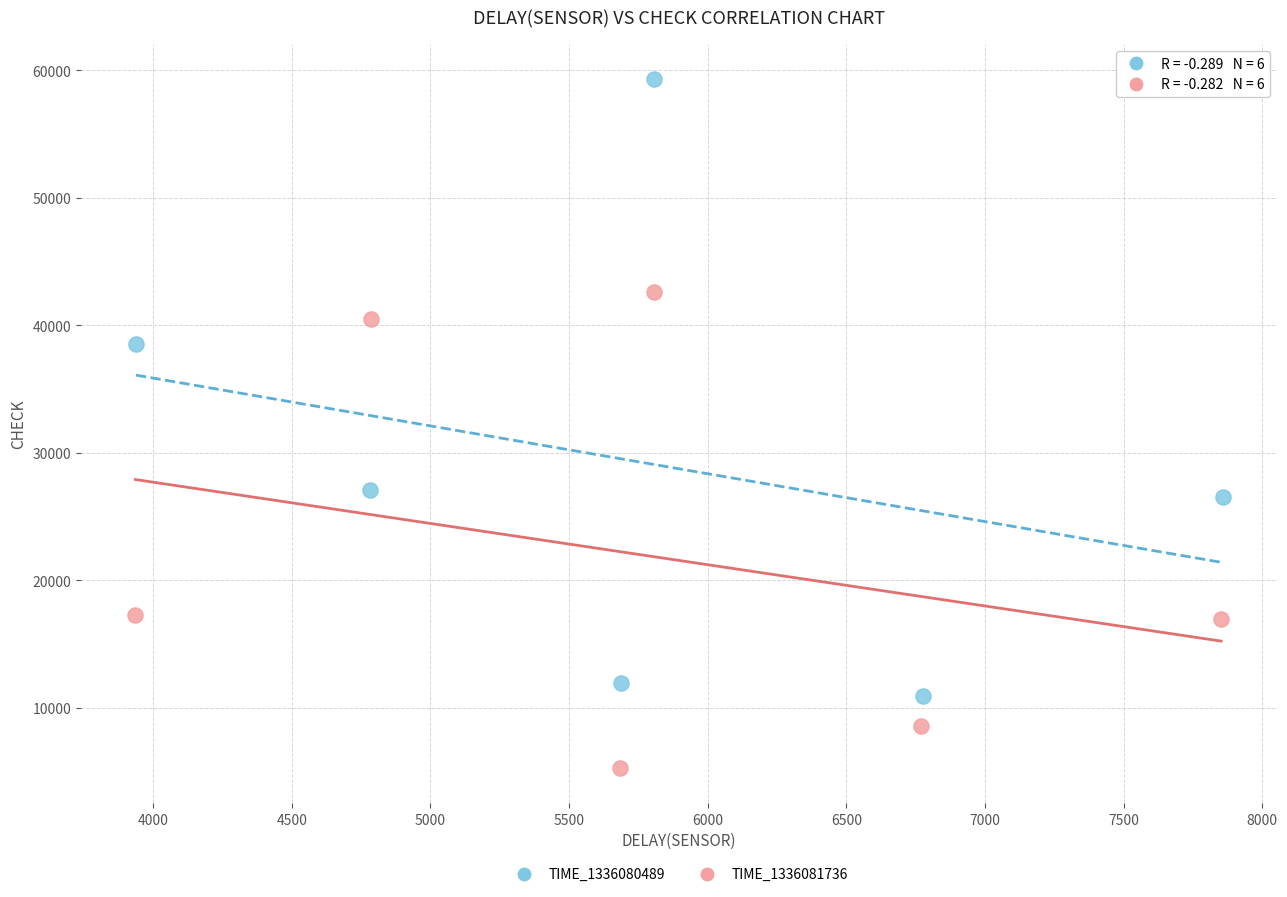

Which series contains the lowest Y value?

TIME_1336081736